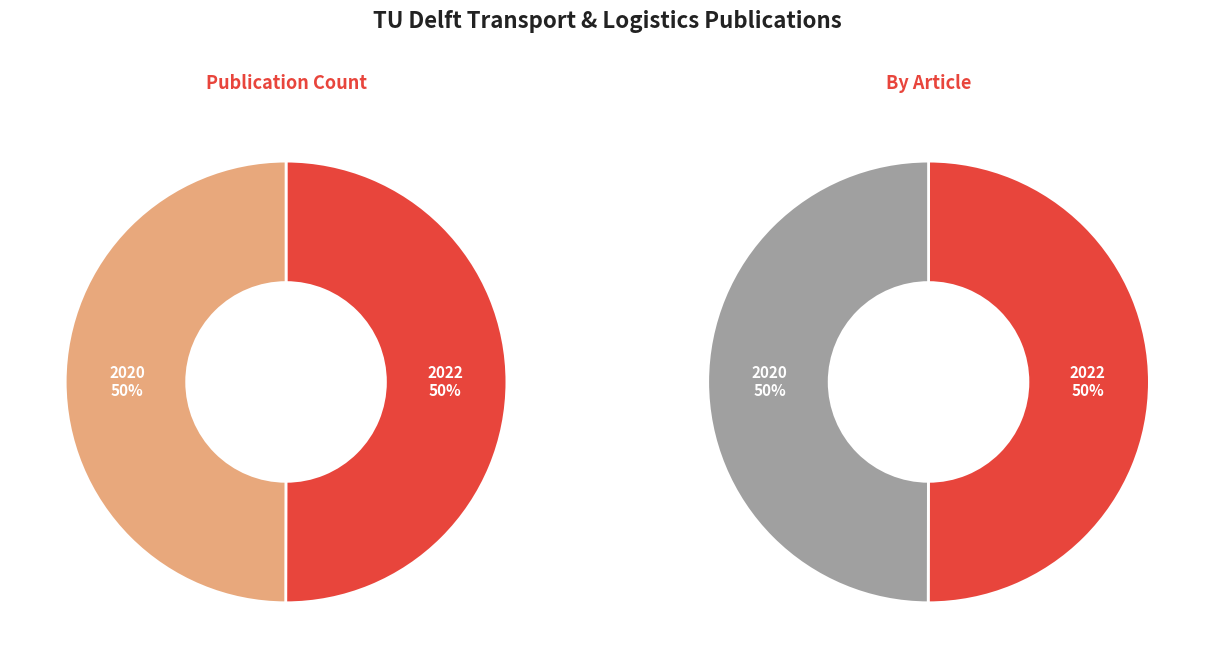

To the nearest percent, what is the average slice percentage?

50%